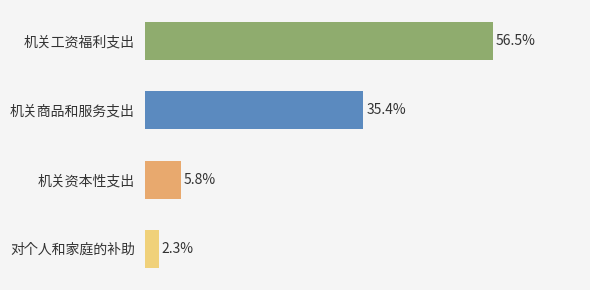

At which category does the chart reach its peak across all series?

机关工资福利支出